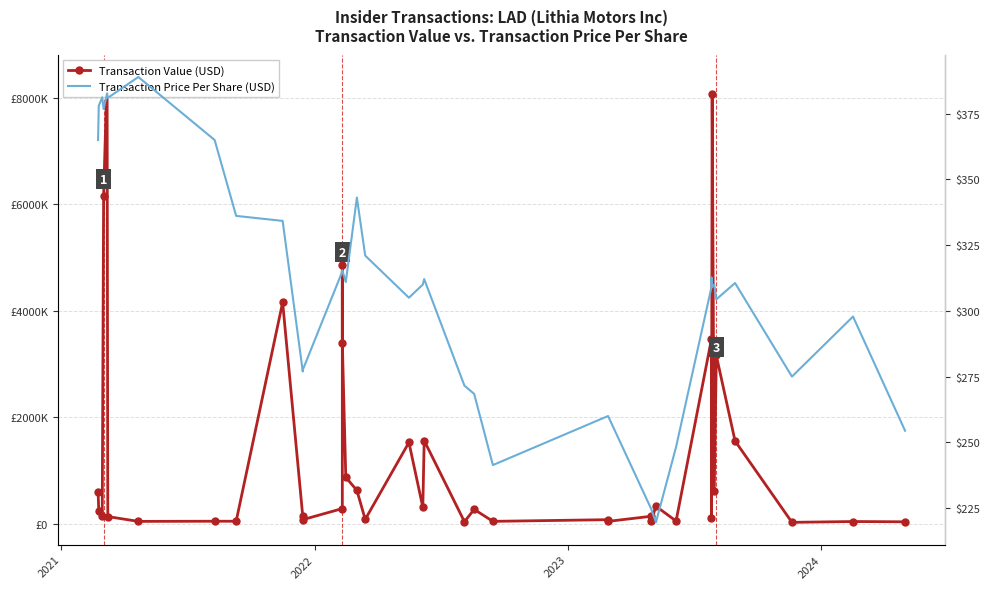

What is the maximum value shown in the chart?

8386383.0